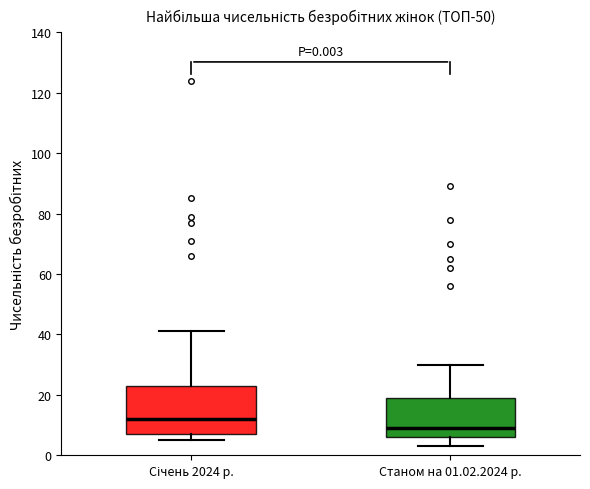

Which box has the lowest median line?

Станом на 01.02.2024 р.